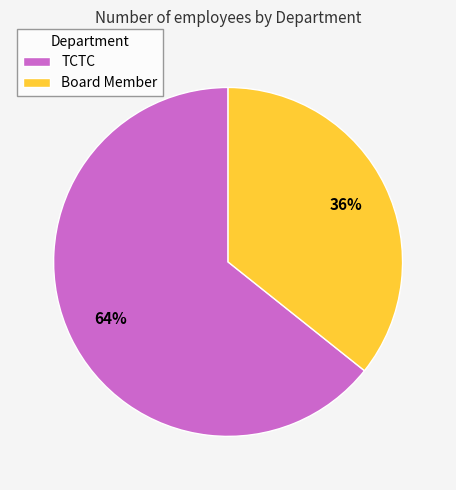

Is there any slice that represents more than half of the pie?

Yes